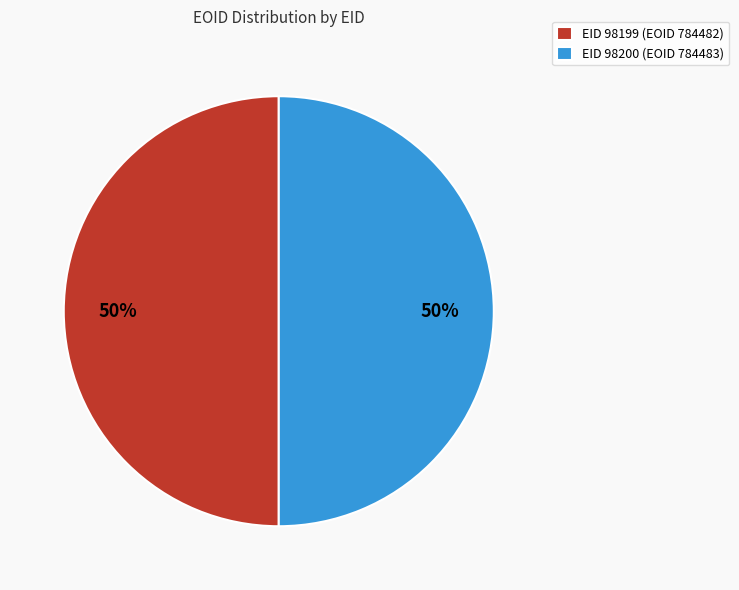

Is the sum of EID 98199 (EOID 784482) and EID 98200 (EOID 784483) greater than half?

Yes